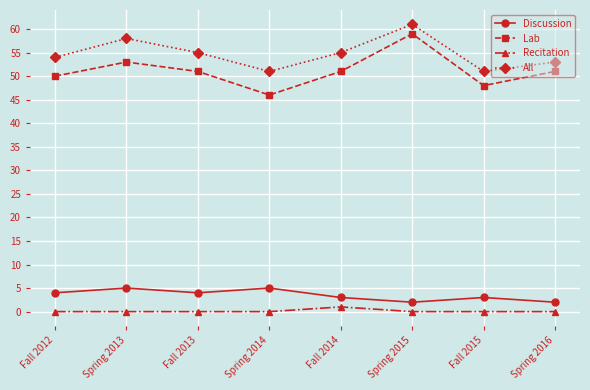

Rank the series at Fall 2015 from lowest to highest value.

Recitation, Discussion, Lab, All